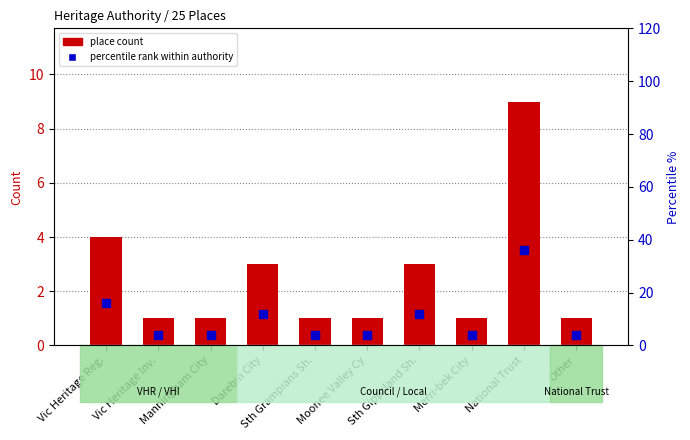

Which series has the largest total across all categories?

percentile rank